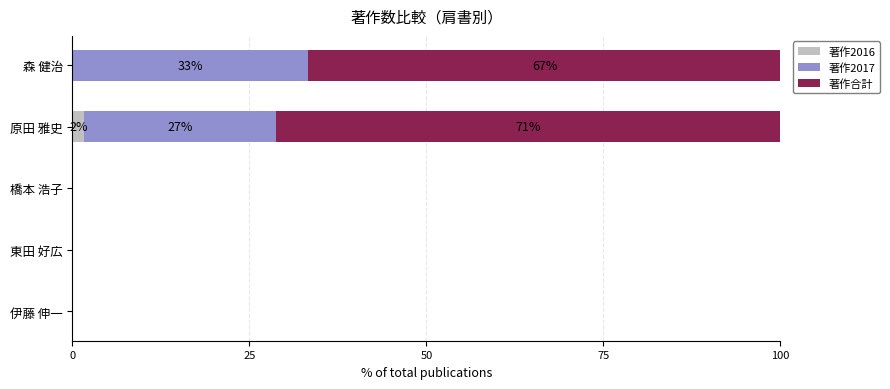

Is it true that 著作2016 equals 0.0 at 森 健治?

True